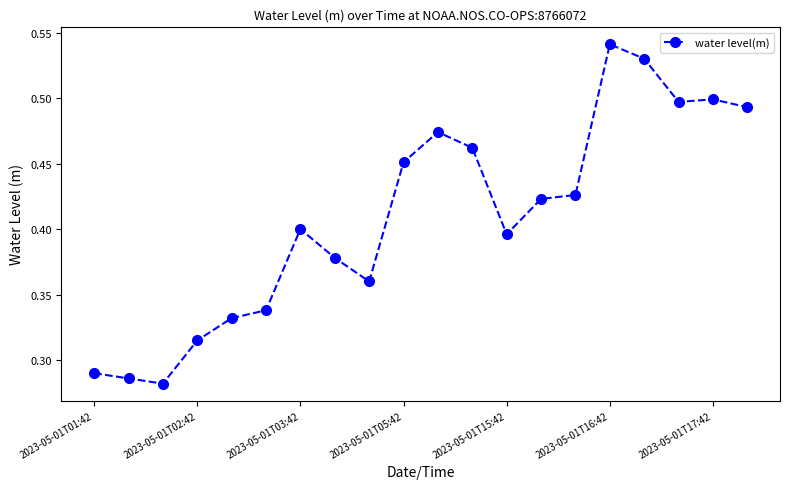

Count the values in the range 0 to 1.

20